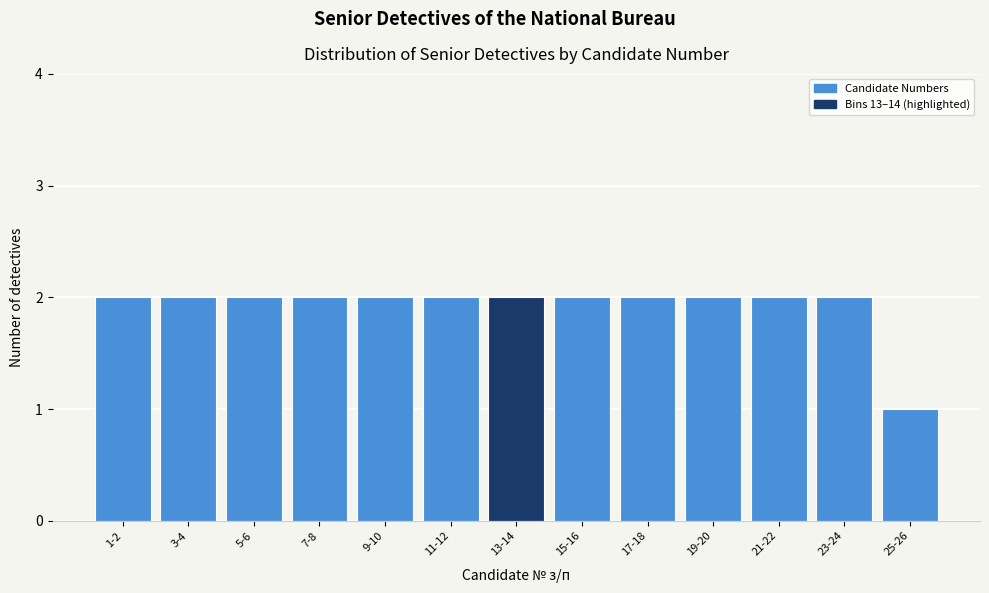

Reading right to left, what are all the values shown in this chart?

1	2	2	2	2	2	2	2	2	2	2	2	2